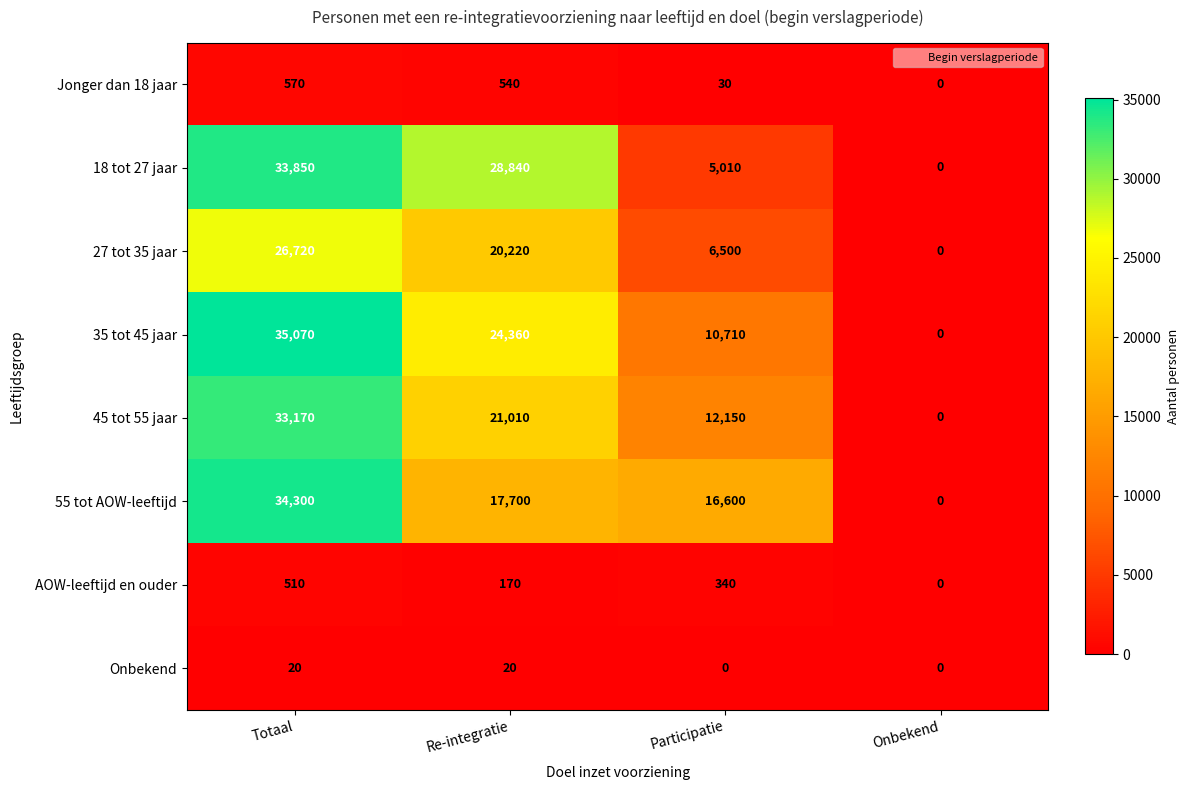

What is the total value across all series at Re-integratie?

112860